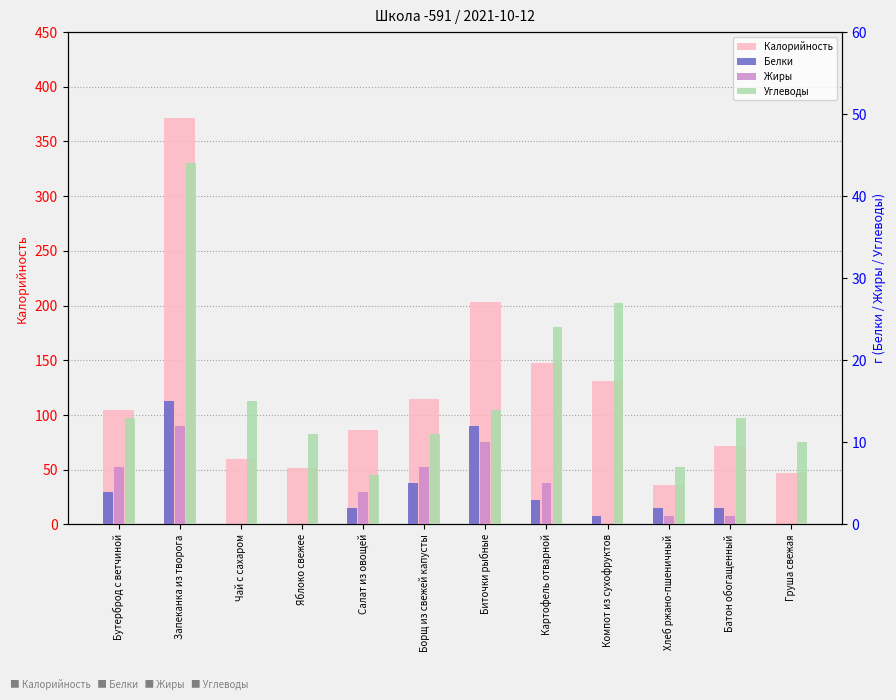

Which category has the highest value in the Белки series?

Запеканка из творога